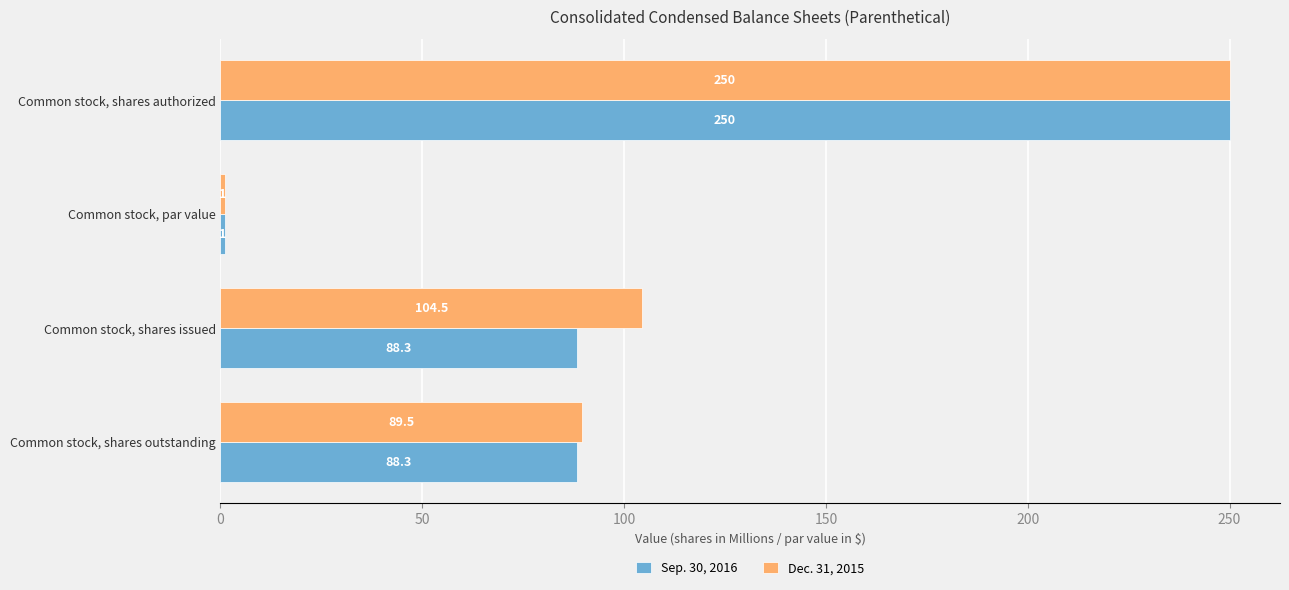

The value of Dec. 31, 2015 at Common stock, shares authorized is 118.5. True or false?

False